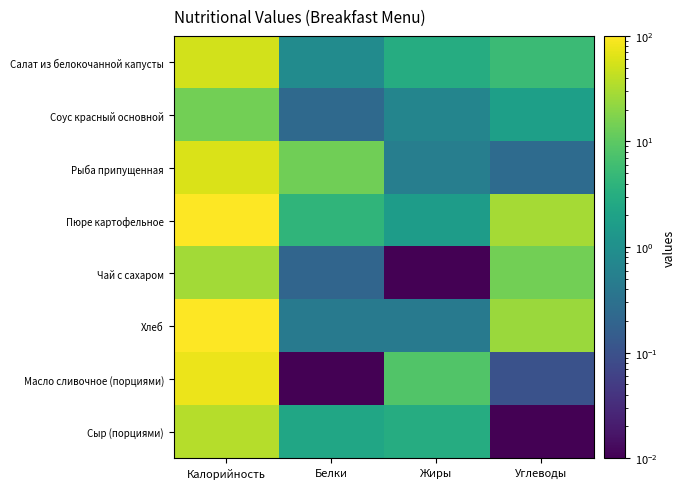

Count the number of categories in the chart.

4